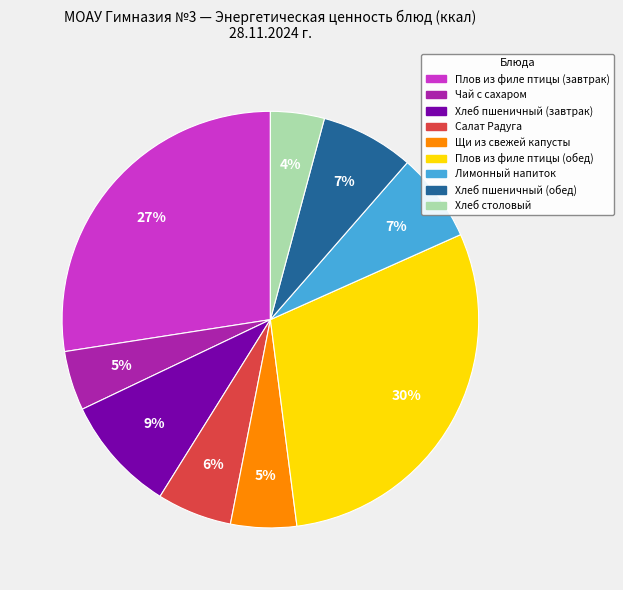

Is the sum of Плов из филе птицы (обед) and Чай с сахаром greater than half?

No